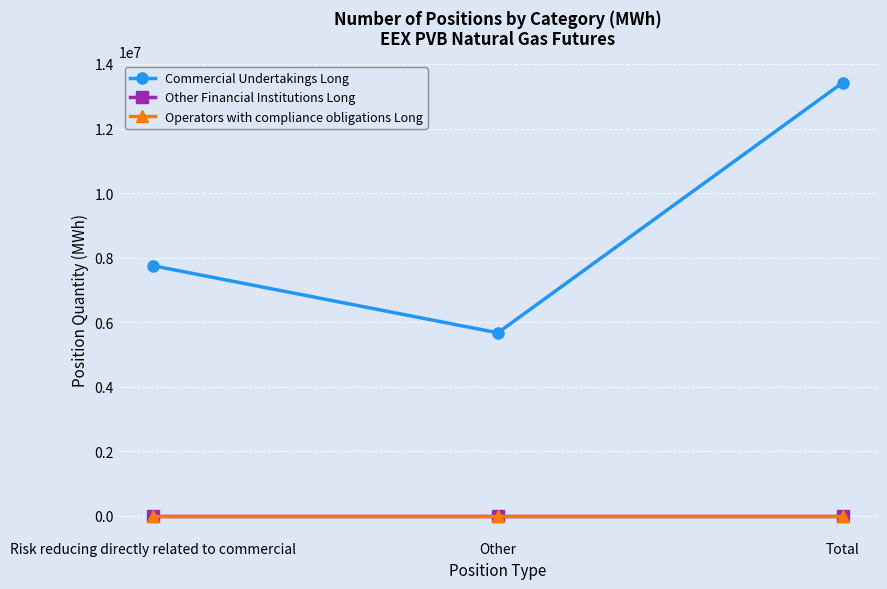

Which series has the largest range (max minus min)?

Commercial Undertakings Long